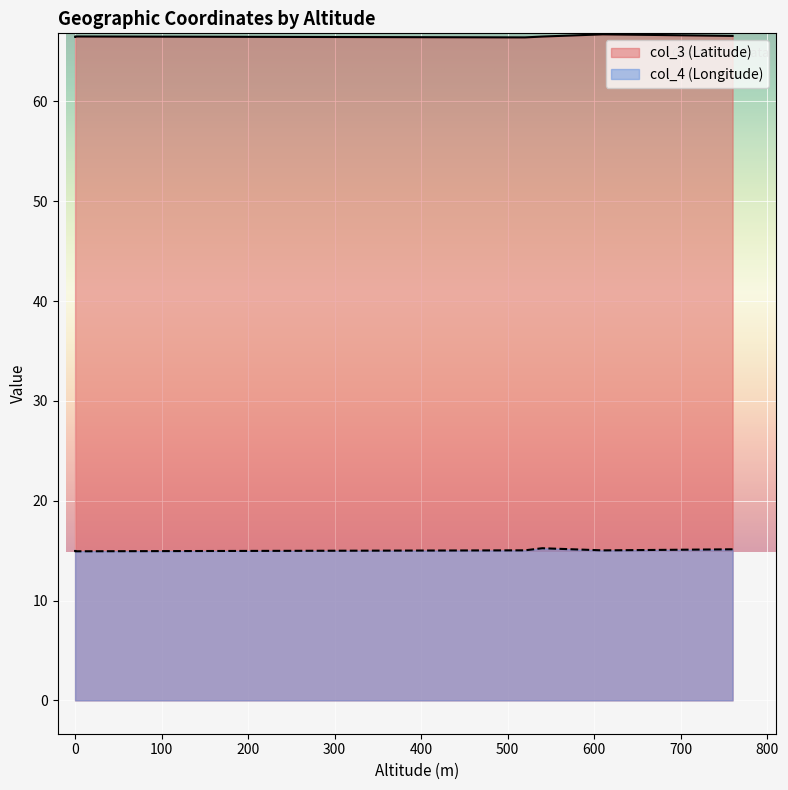

What is the approximate value of col_3 (Latitude) at 0?

66.6